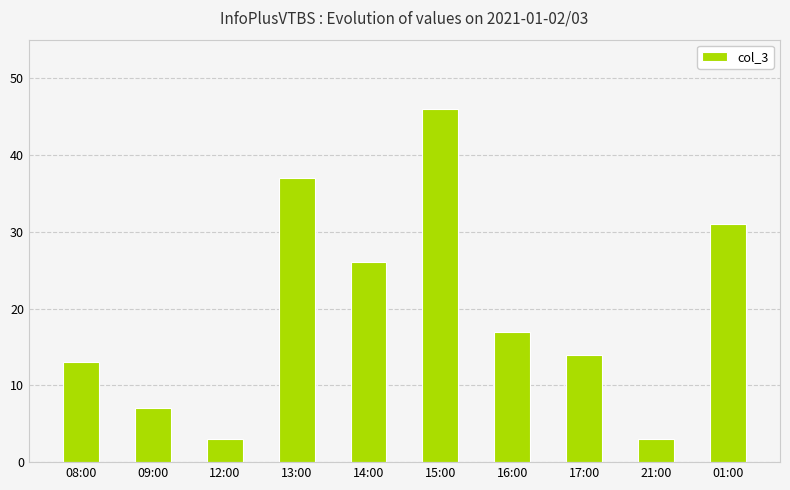

What is the label of the 9th bar from the left?

21:00